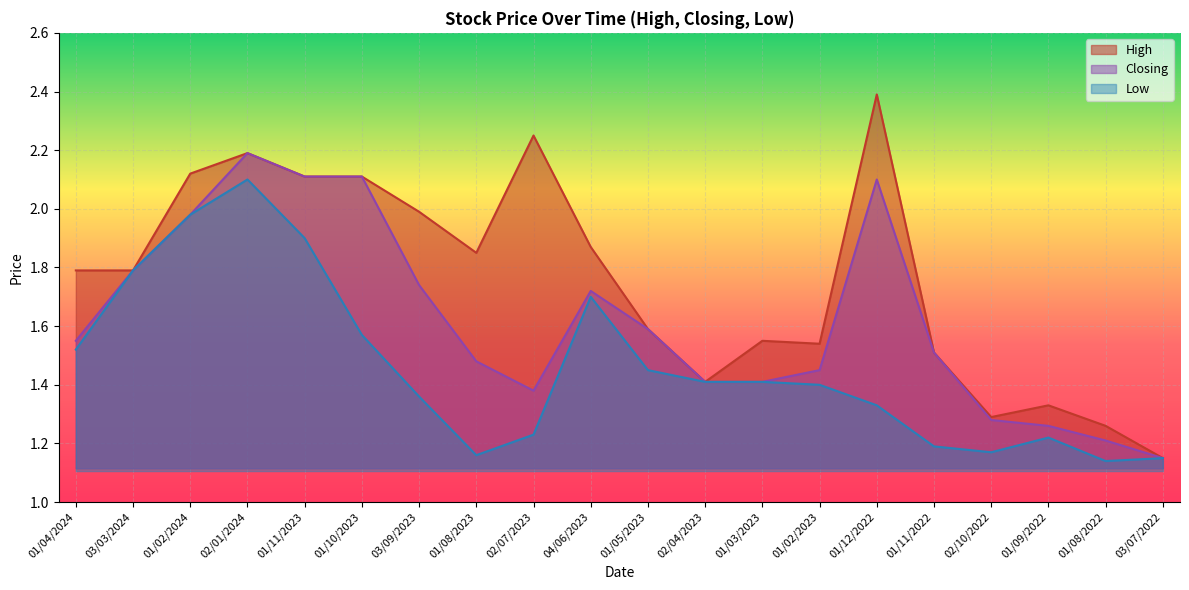

At which category does Low reach its first local peak?

02/01/2024